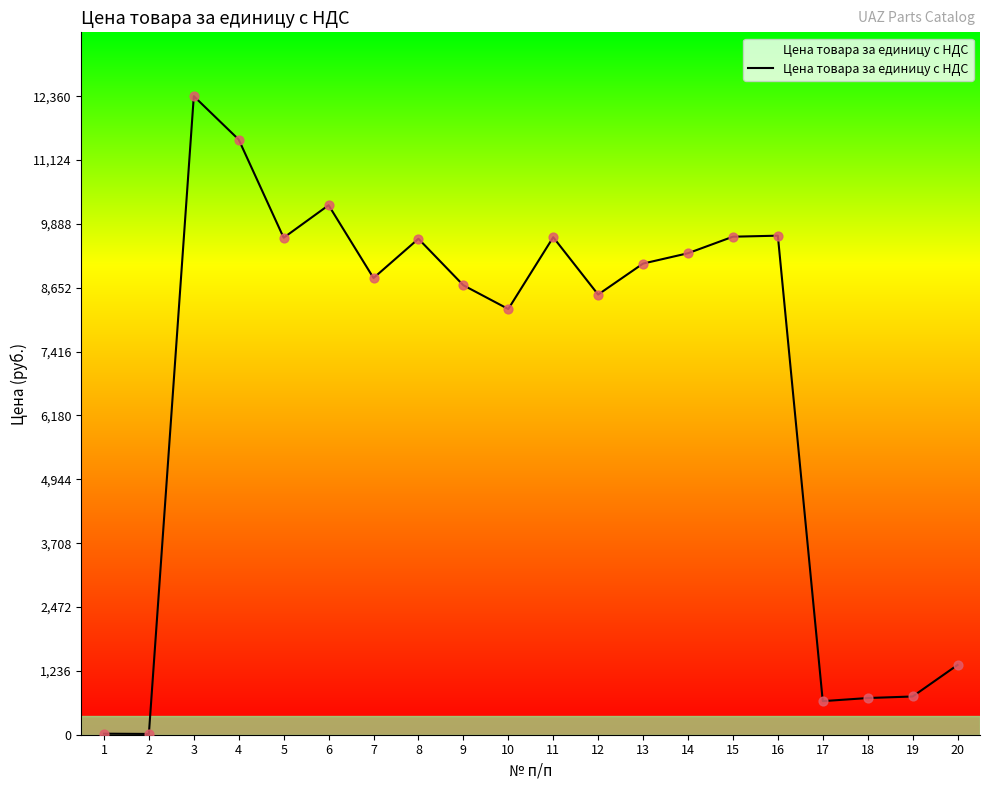

Which has a higher value, 10 or 5?

5